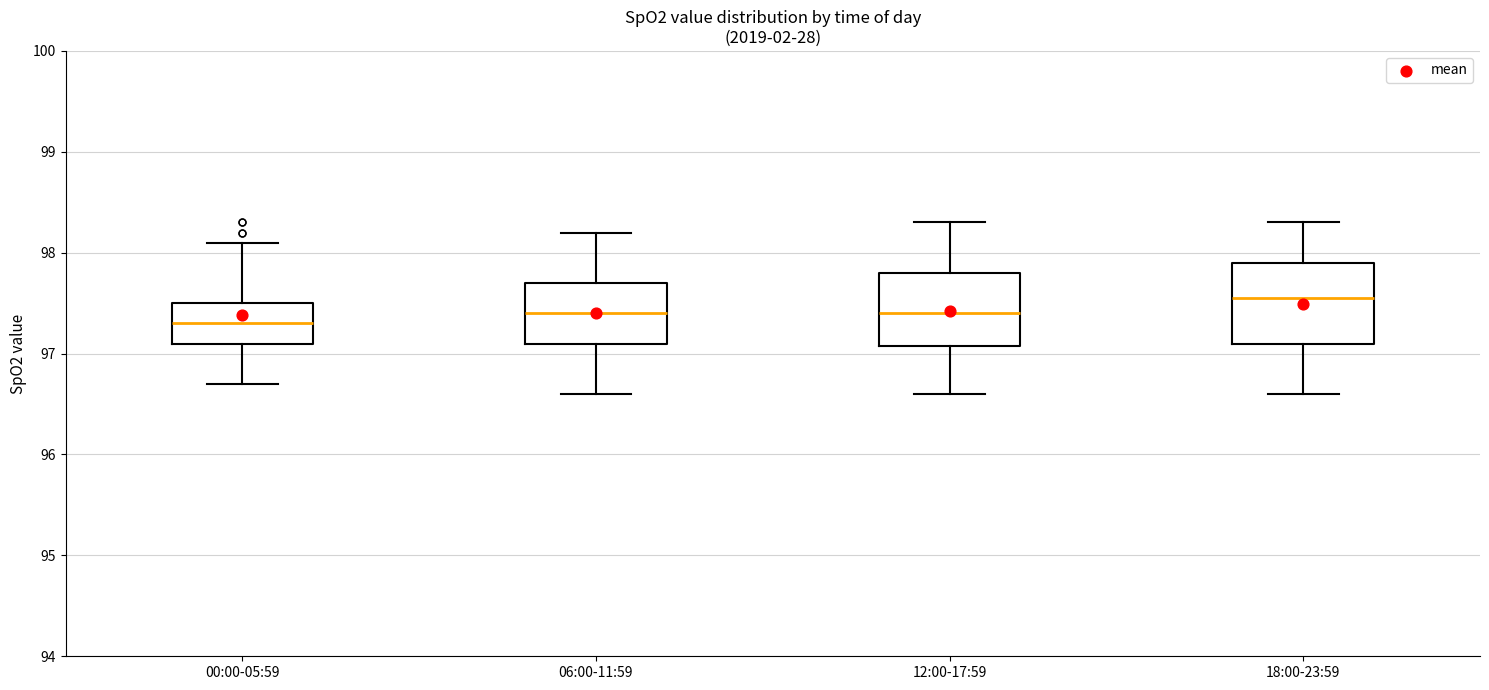

Where is the lower edge of the box for 00:00-05:59 on the y-axis? The values are not printed on the chart, so give them approximately, as read against the axis.

97.1